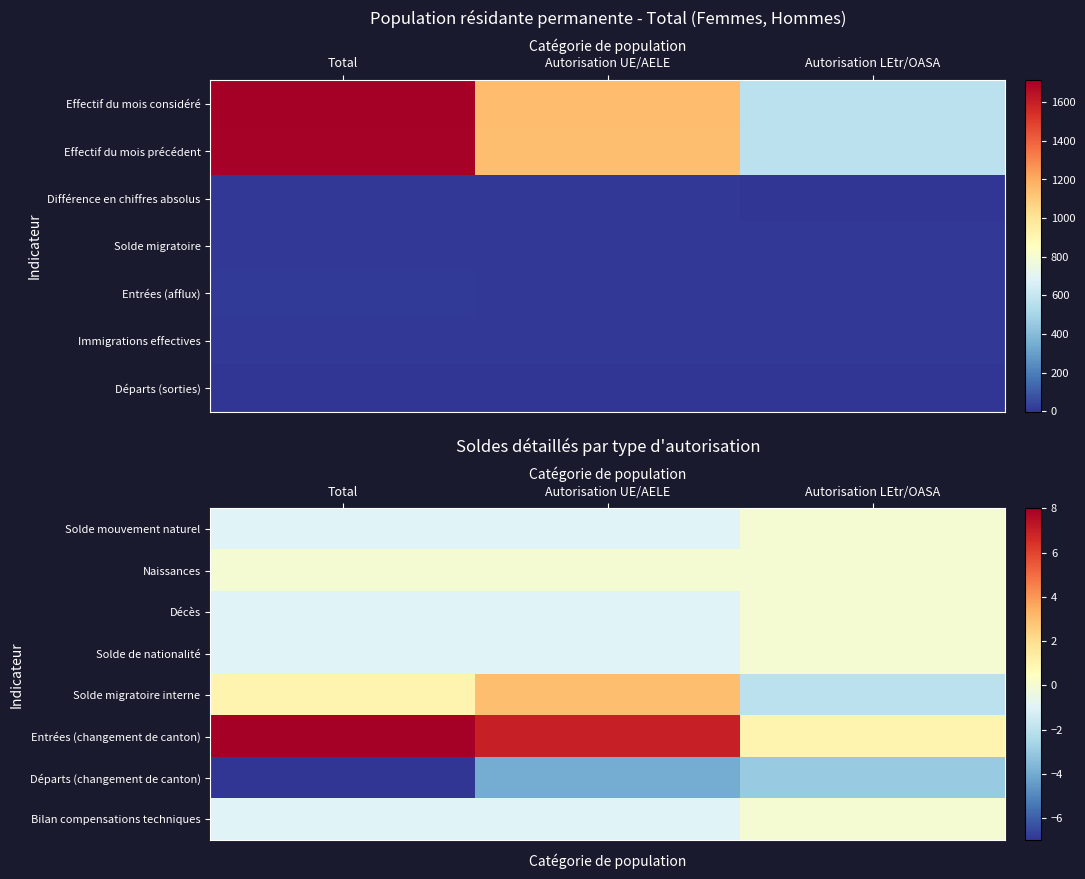

Is it true that Départs (changement de canton) equals -1 at Autorisation LEtr/OASA?

False